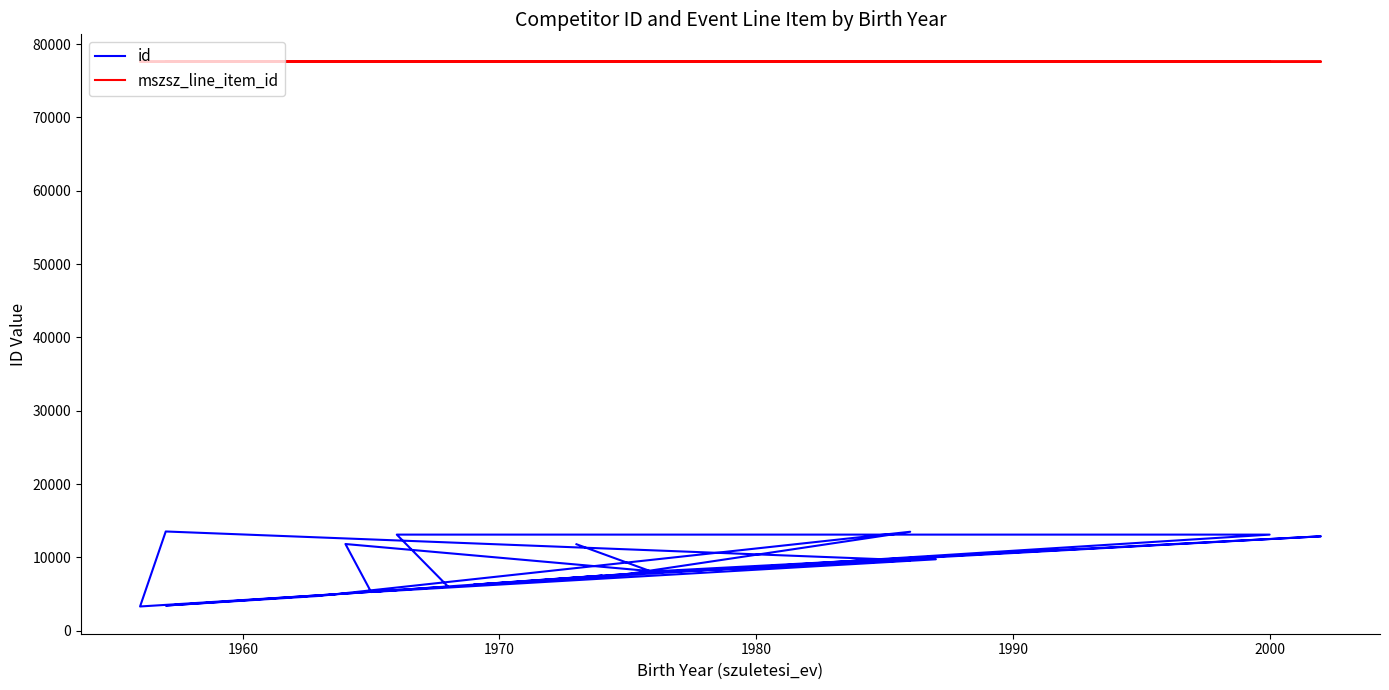

True or false: mszsz_line_item_id and id cross at least once.

False